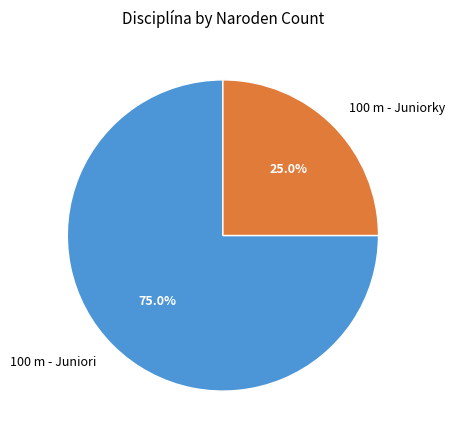

Which category has the biggest portion of the pie?

100 m - Juniori